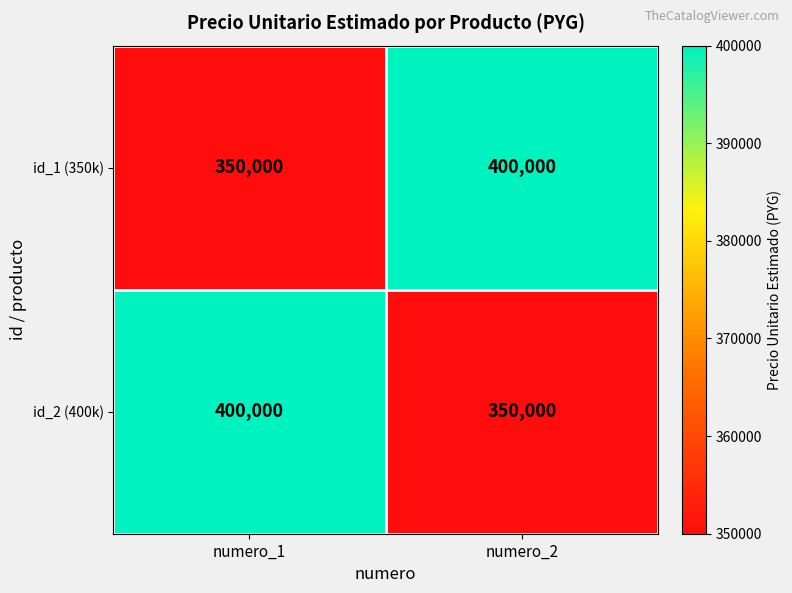

What is the total value across all series at numero_2?

750000